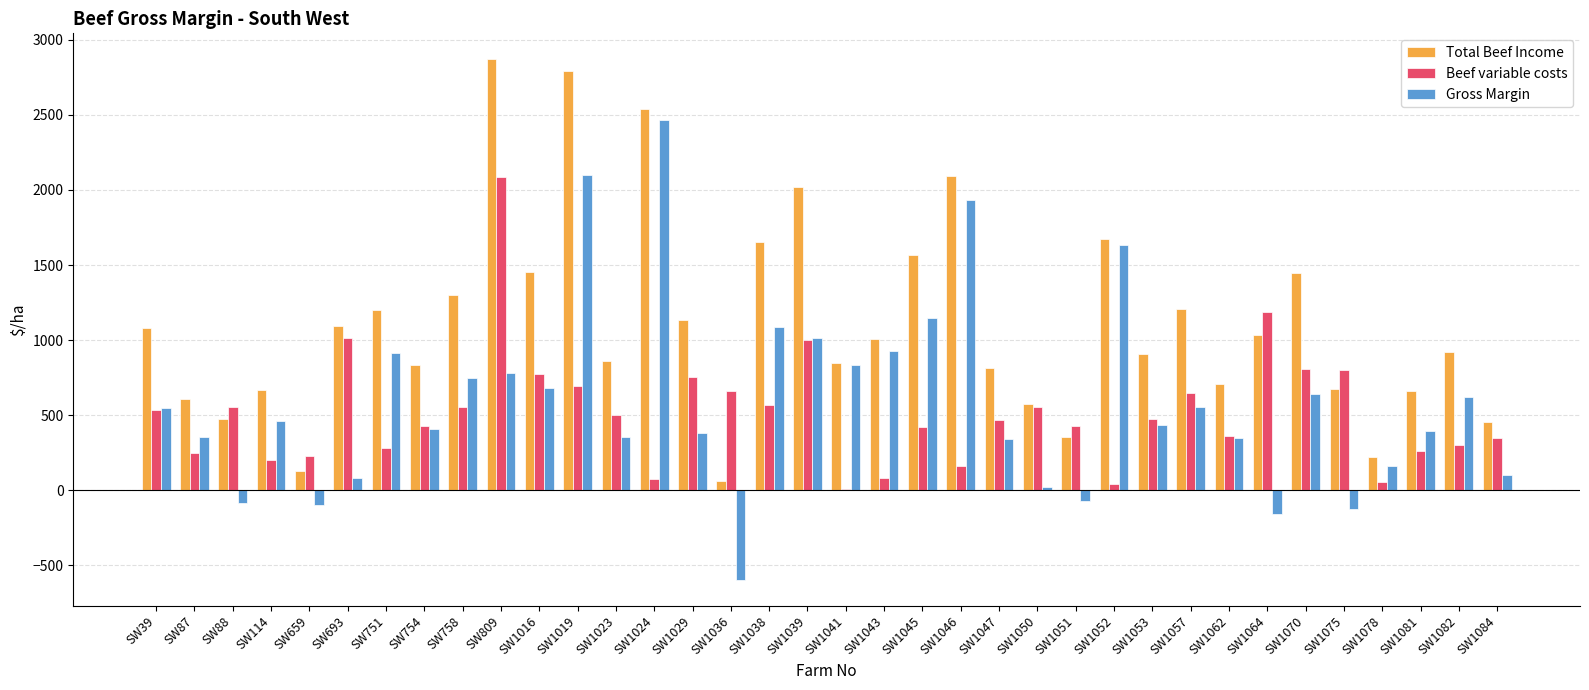

What is the maximum value shown in the chart?

2869.9